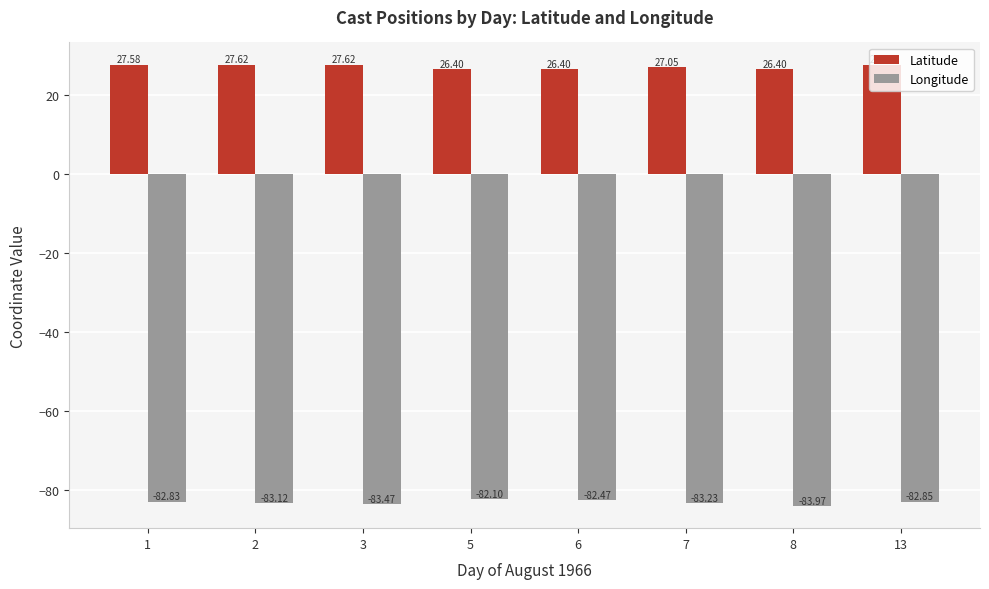

What is the value of the Latitude bar at the 4th from the left?

26.4